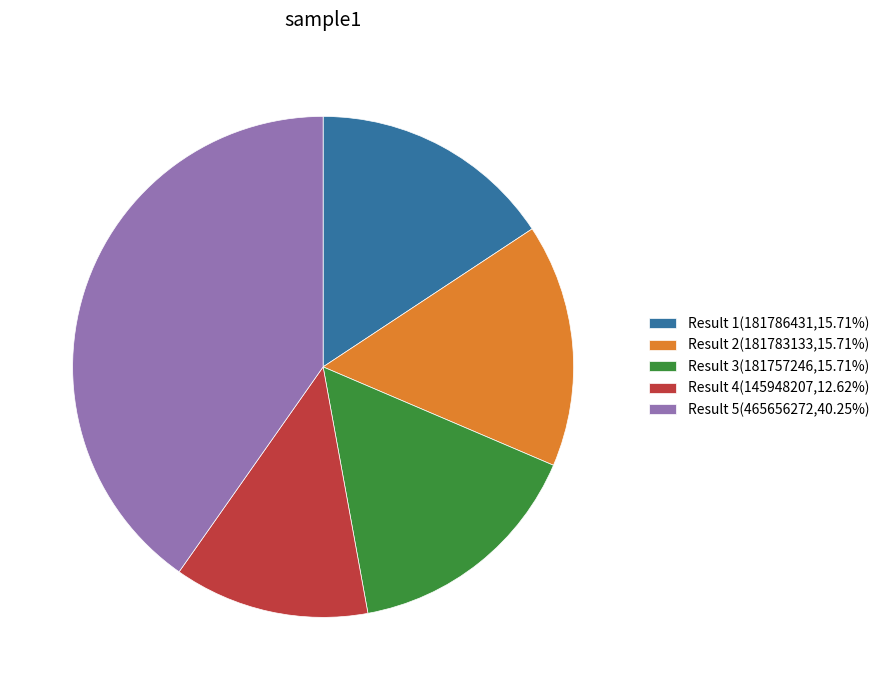

What is the ratio of the value at Result 3(181757246,15.71%) to the value at Result 2(181783133,15.71%)?

1.0